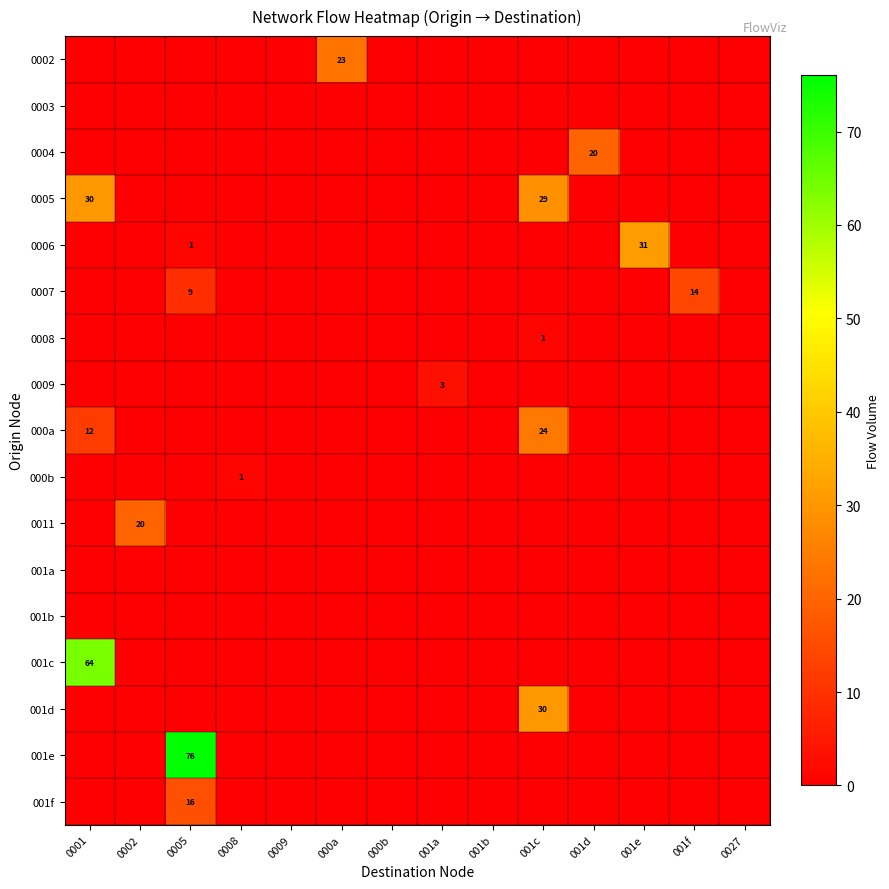

List the series in order of their peak value, highest first.

001e, 001c, 0006, 0005, 001d, 000a, 0002, 0004, 0011, 001f, 0007, 0009, 0008, 000b, 0003, 001a, 001b